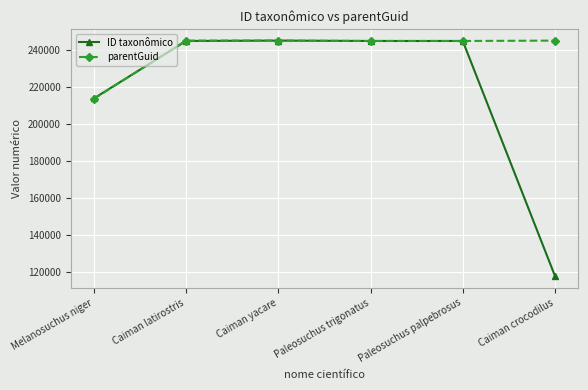

Which category has the lowest value across all series?

Caiman crocodilus